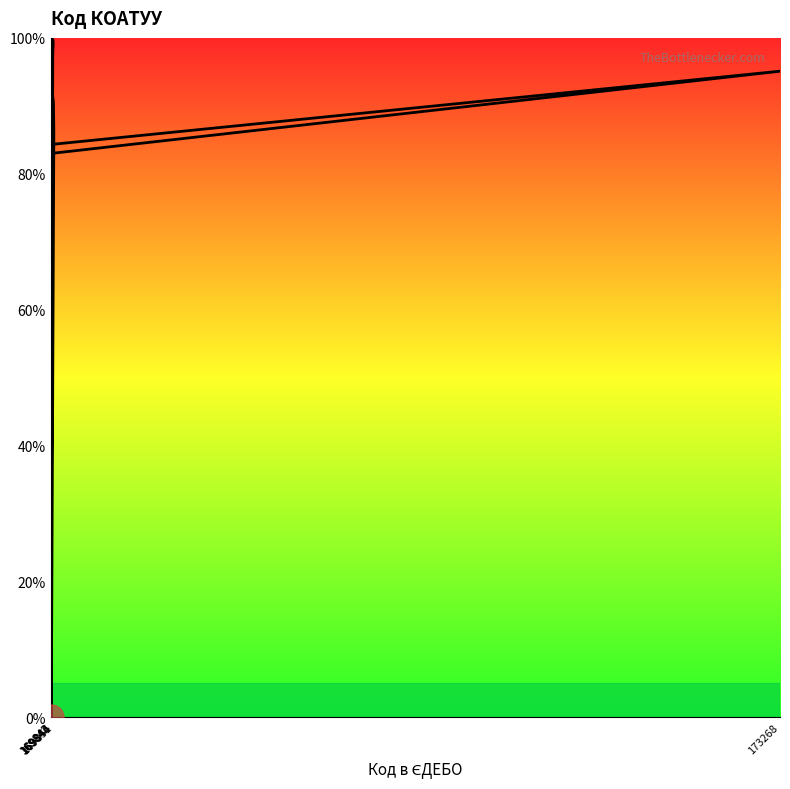

Is it true that the value at 169846 is 128.1?

False